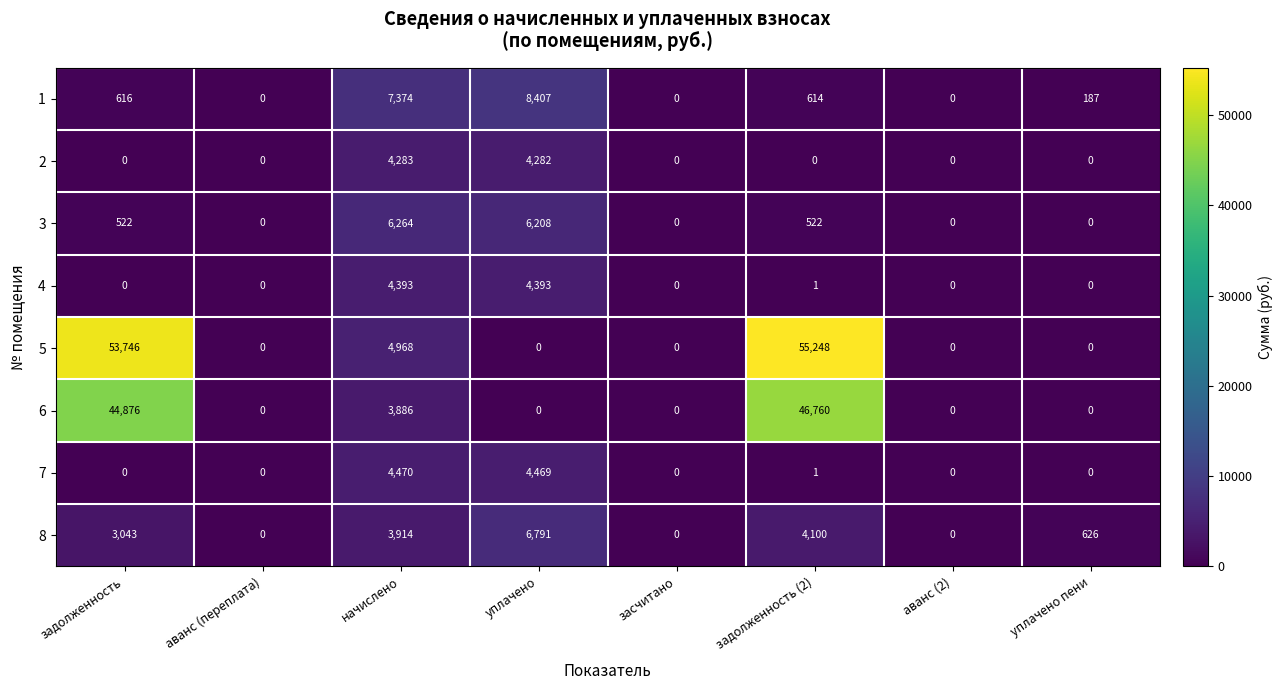

True or false: 2 has a value of -2729 at задолженность (2).

False